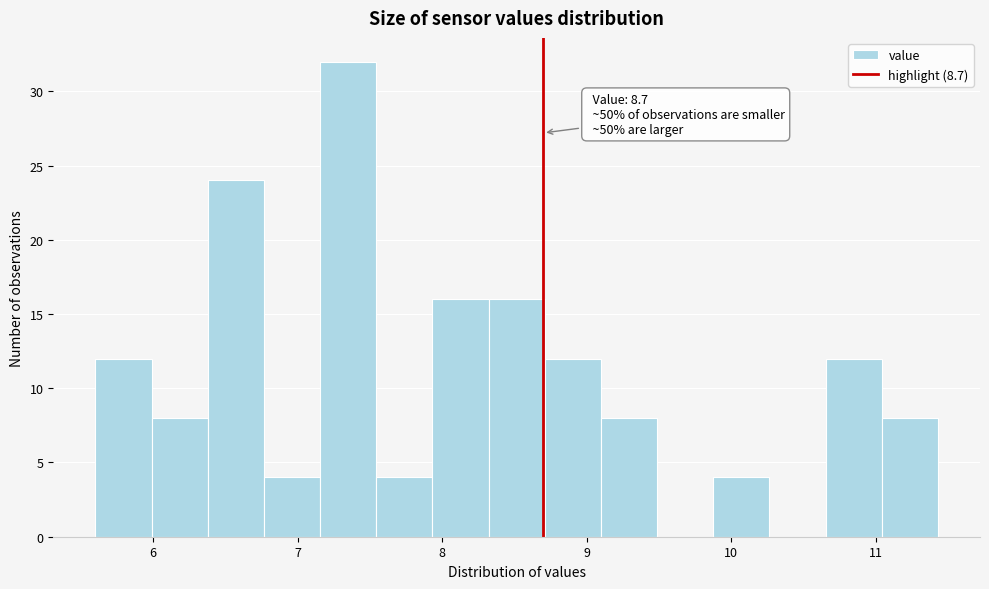

Around what value on the x-axis is the tallest bar? Give the approximate position of its centre, as read against the axis.

7.3